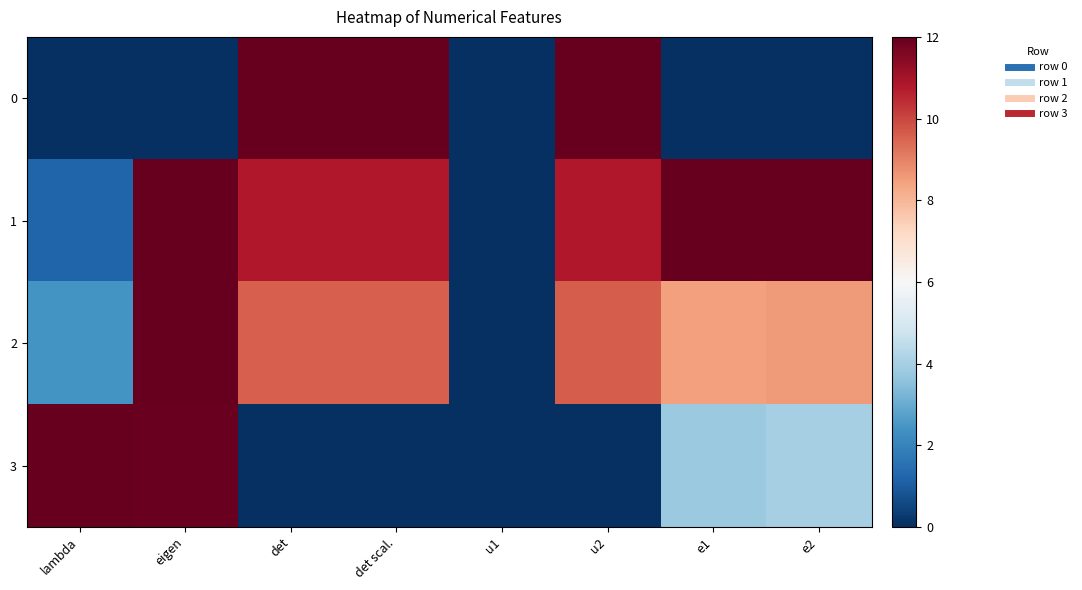

Which label corresponds to the largest value in the chart?

det